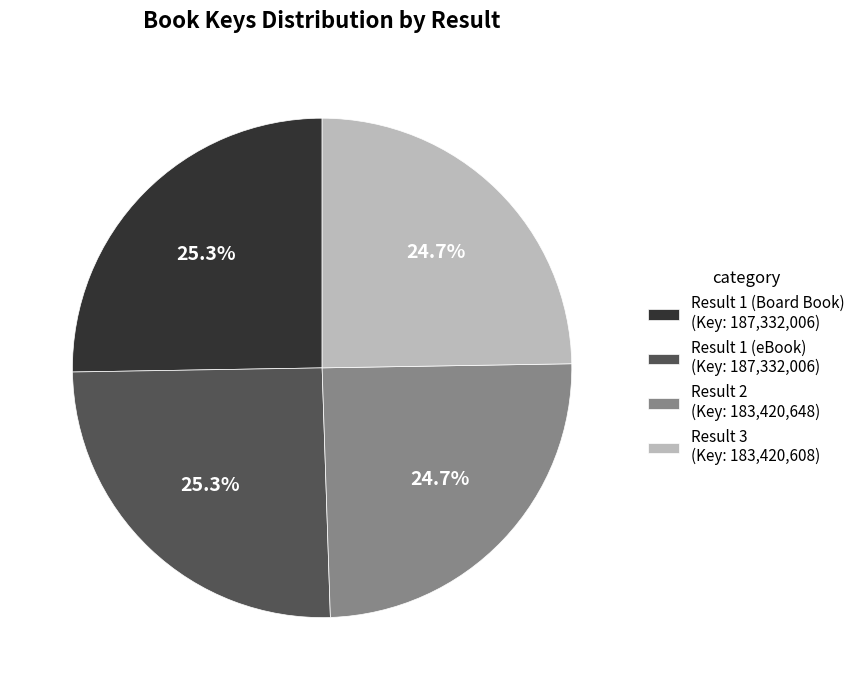

What portion of the pie excludes Result 2 (Key: 183,420,648)?

75.3%